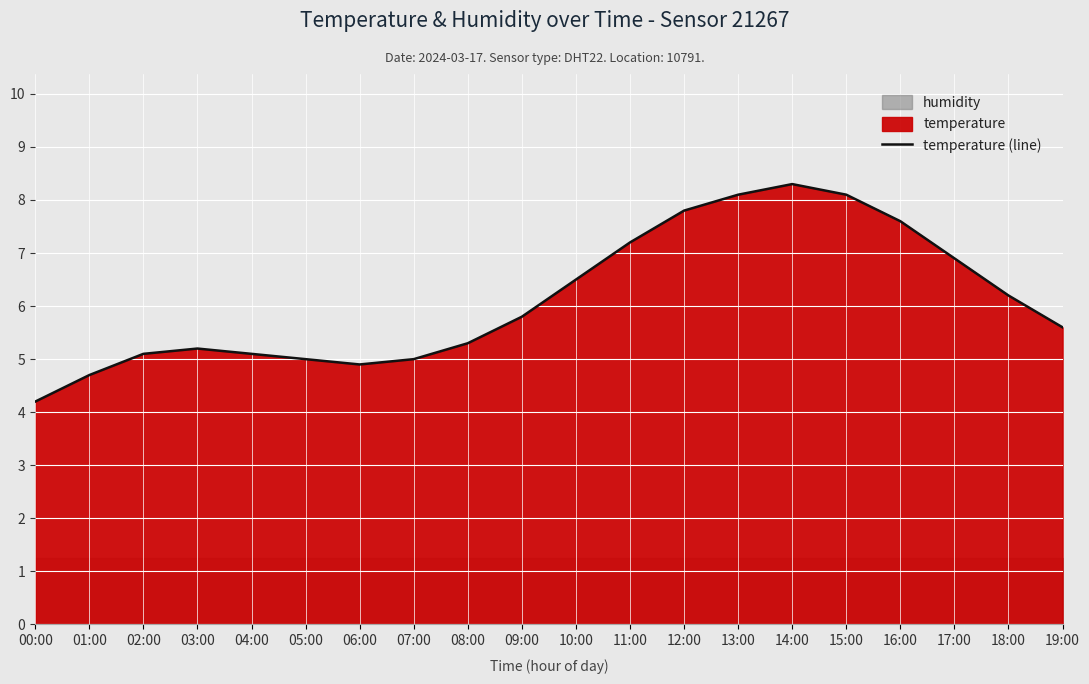

Which has a higher value, 17:00 or 13:00?

13:00